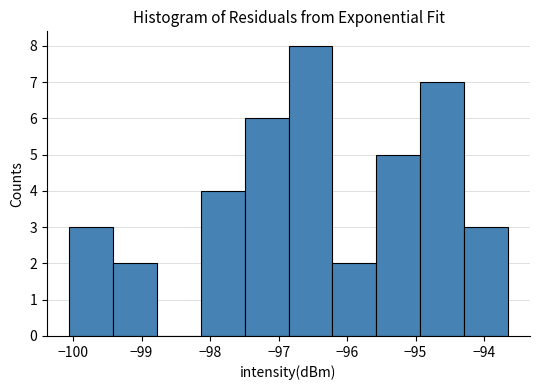

Reading left to right, transcribe this chart: for each bar, give the range it covers on the x-axis and its height. Neither the bar edges nor the heights are printed on the chart, so give them approximately, as read against the axes.

-100.1 to -99.4: 3
-99.4 to -98.8: 2
-98.8 to -98.1: 0
-98.1 to -97.5: 4
-97.5 to -96.9: 6
-96.9 to -96.2: 8
-96.2 to -95.6: 2
-95.6 to -94.9: 5
-94.9 to -94.3: 7
-94.3 to -93.6: 3